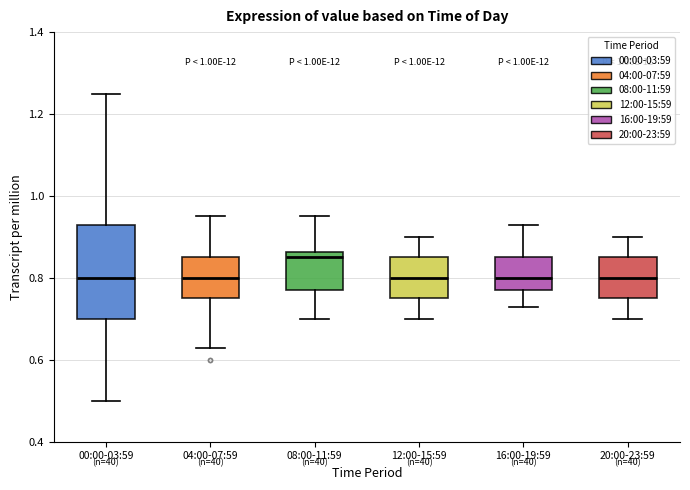

Where does the median line of the box for 00:00-03:59 sit on the y-axis? The values are not printed on the chart, so give them approximately, as read against the axis.

0.80